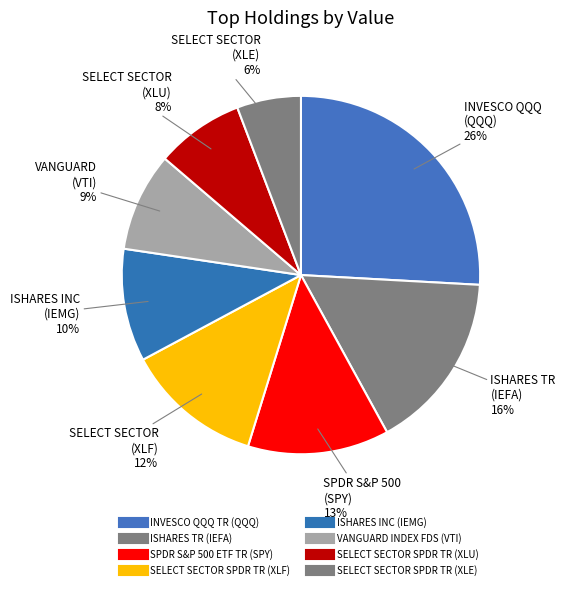

What is the change in value from INVESCO QQQ TR (QQQ) to ISHARES TR (IEFA)?

-34595000